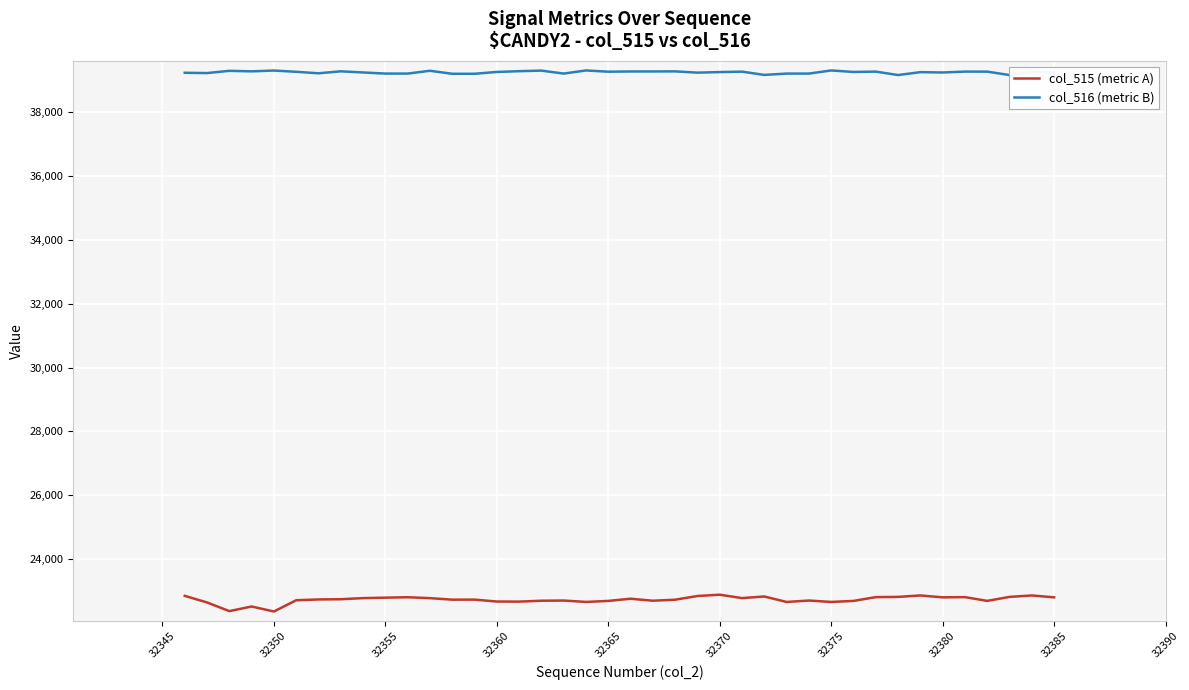

Rank the series by their maximum value, from lowest to highest.

col_515 (metric A), col_516 (metric B)